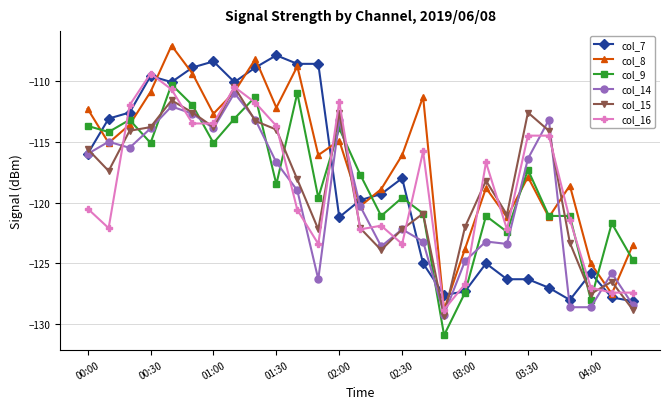

What is the difference between the maximum and minimum values in the col_14 series?

18.2